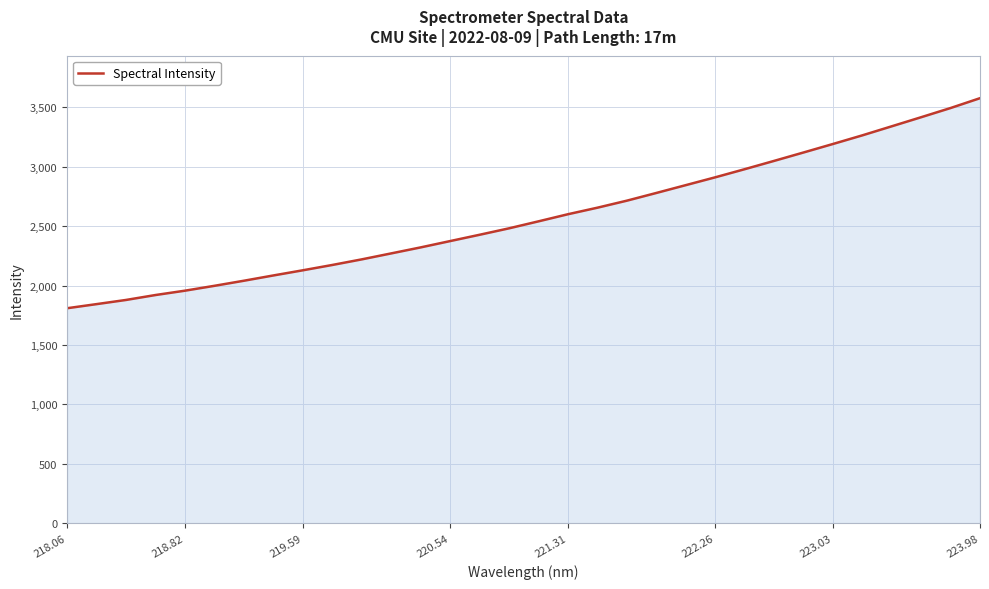

What is the greatest value displayed?

3578.2